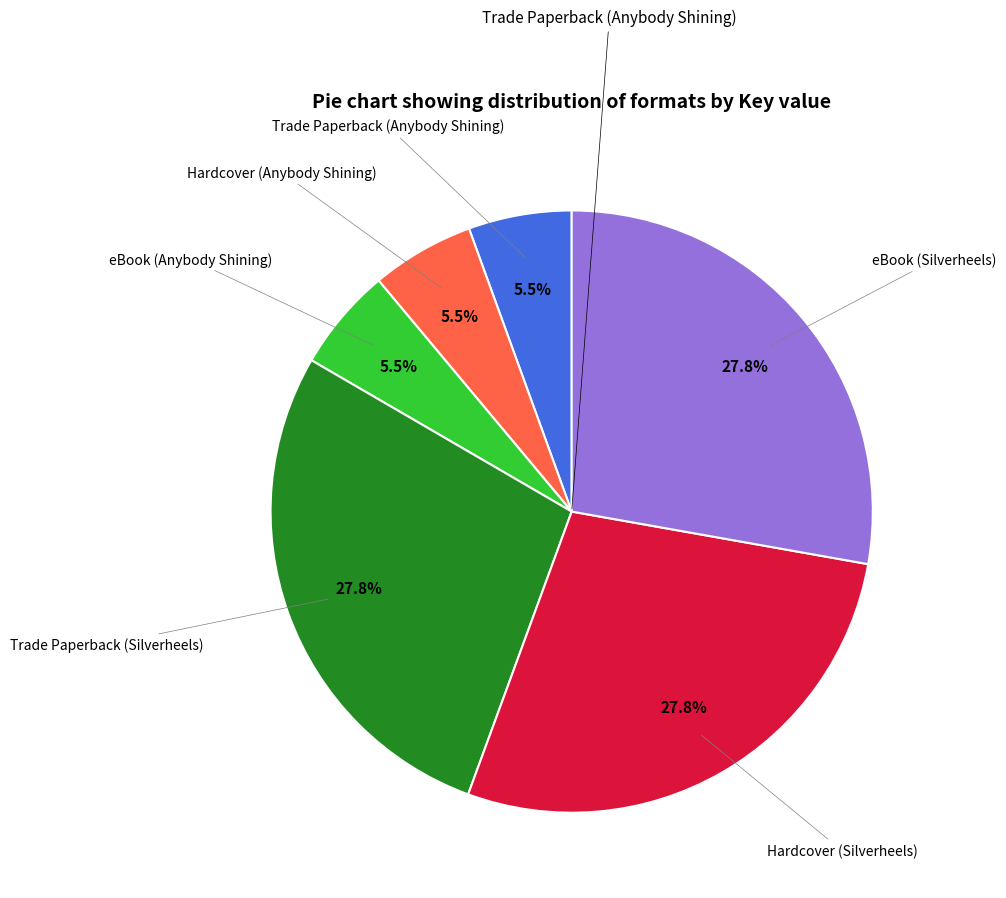

Is there a majority slice in this chart?

No